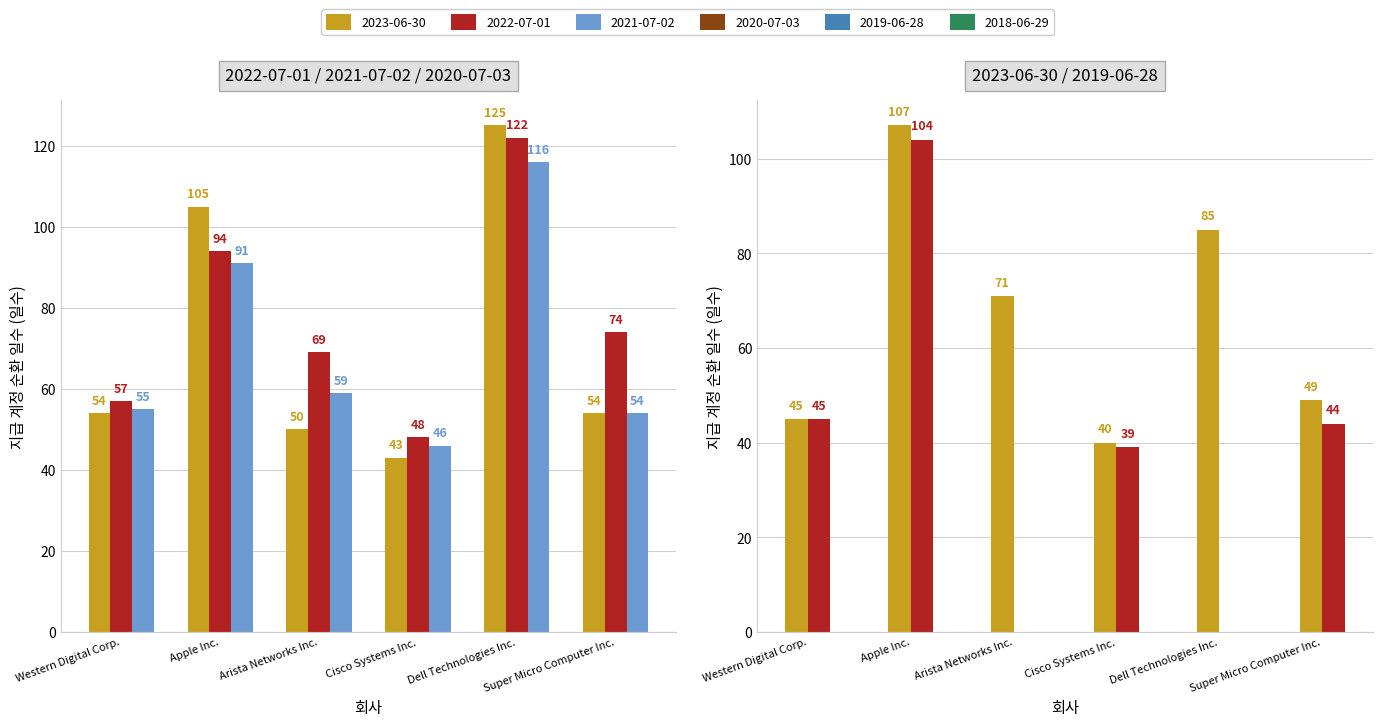

At which category is the sum across all series the highest?

Apple Inc.